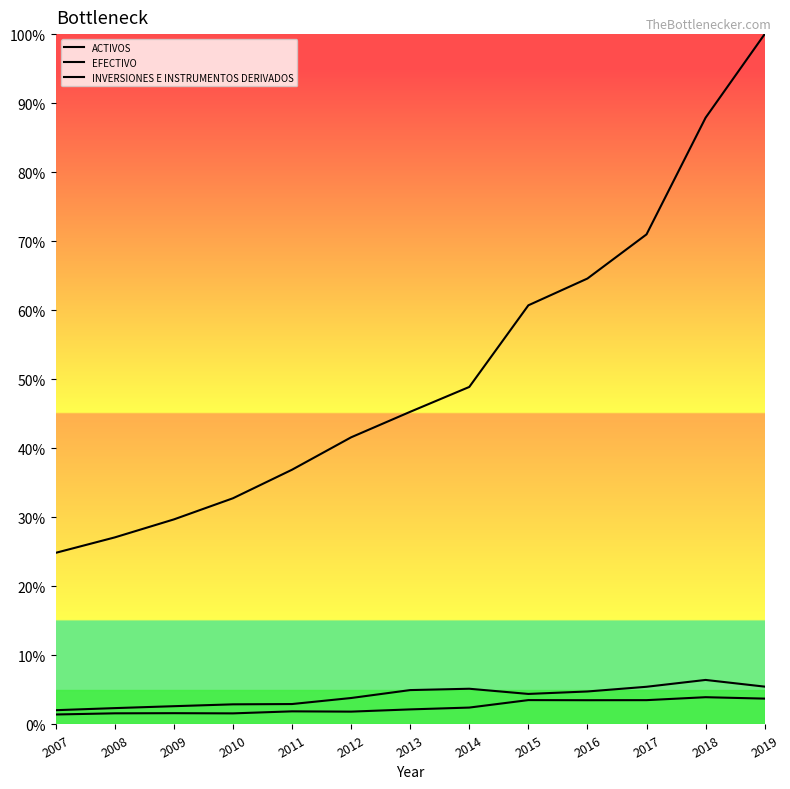

What is the greatest value displayed?

660943171254.8